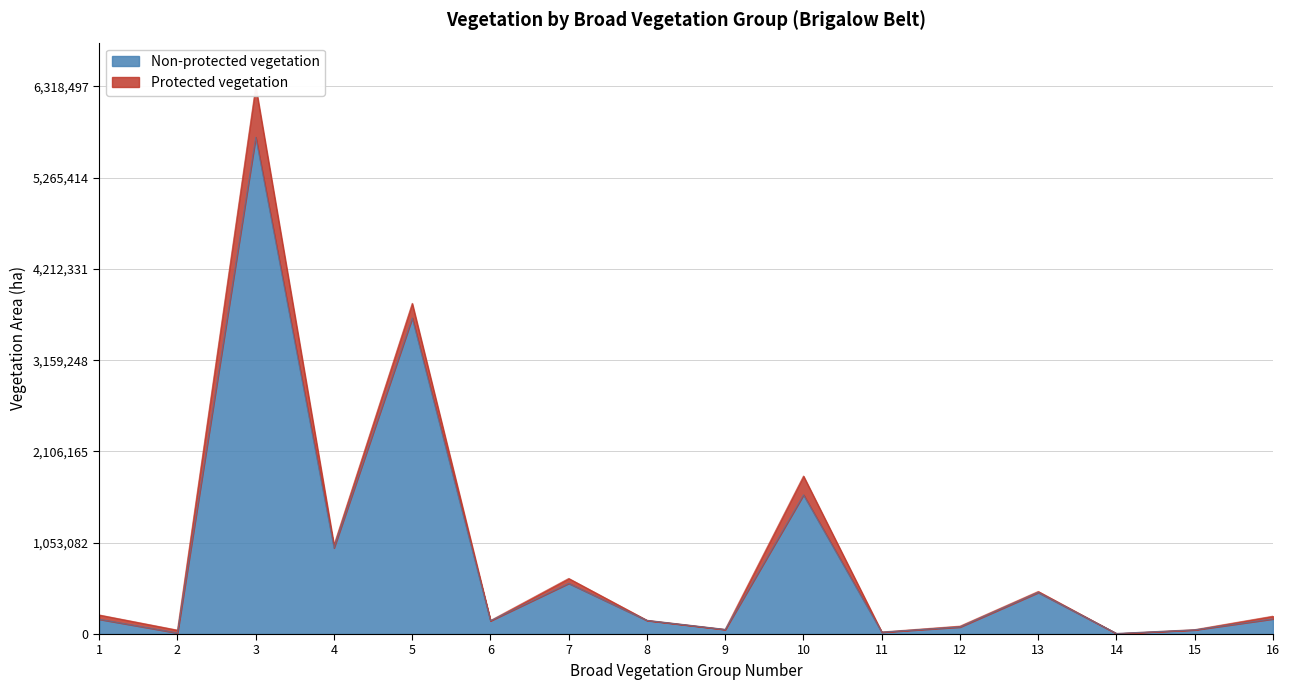

Reading right to left, list all the values displayed in this chart.

16=174798	15=47899	14=6110	13=478965	12=81006	11=21506	10=1606111	9=52380	8=156565	7=584829	6=153019	5=3646636	4=993676	3=5733277	2=12609	1=170967